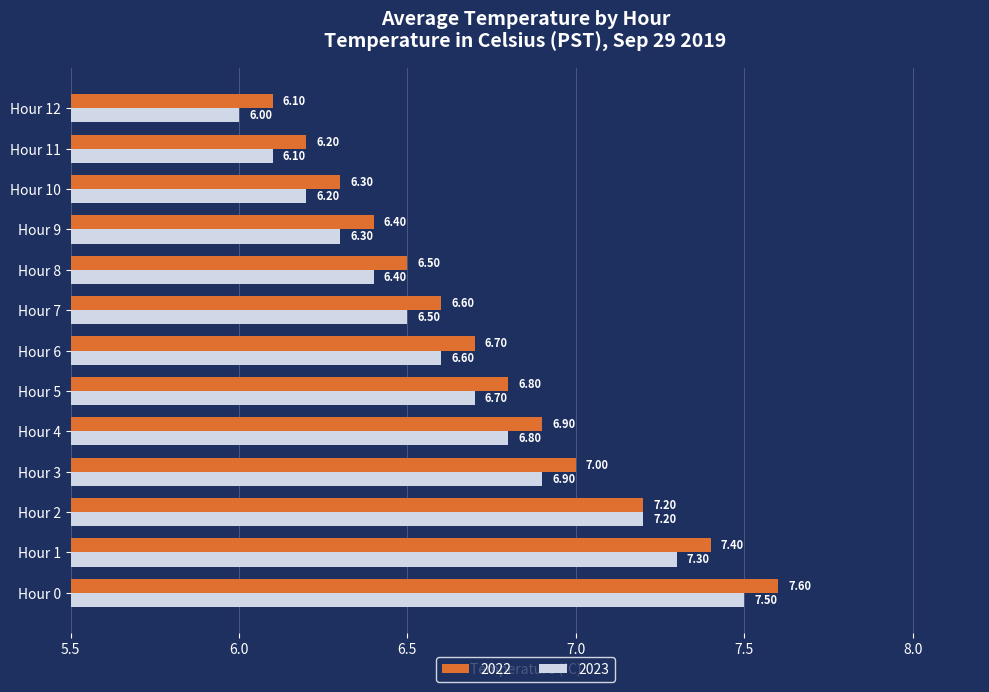

List the series in order of their peak value, lowest first.

2023, 2022